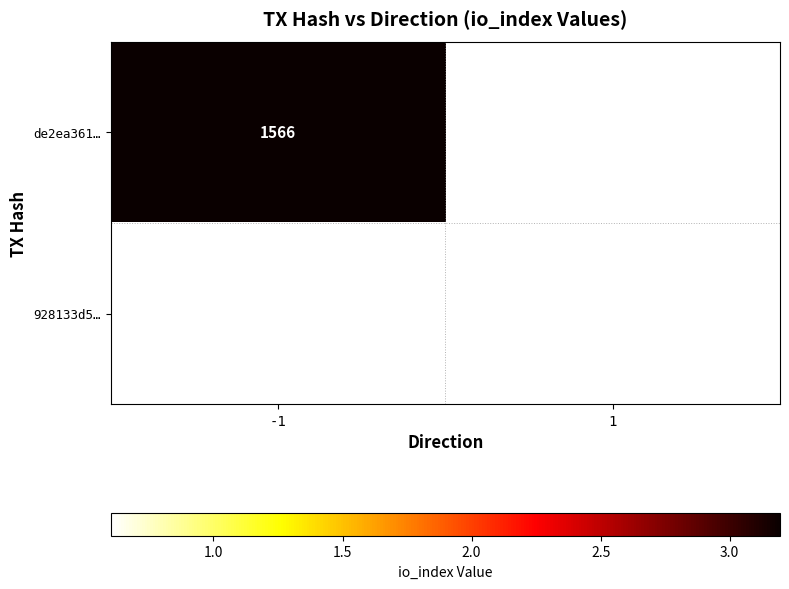

How many values in 928133d5… are above zero?

1